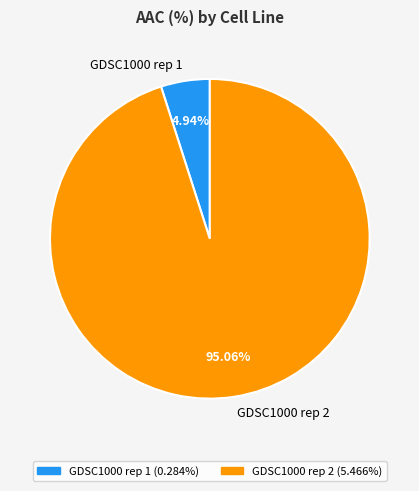

To the nearest percent, what is the combined percentage of GDSC1000 rep 1 and GDSC1000 rep 2?

100%